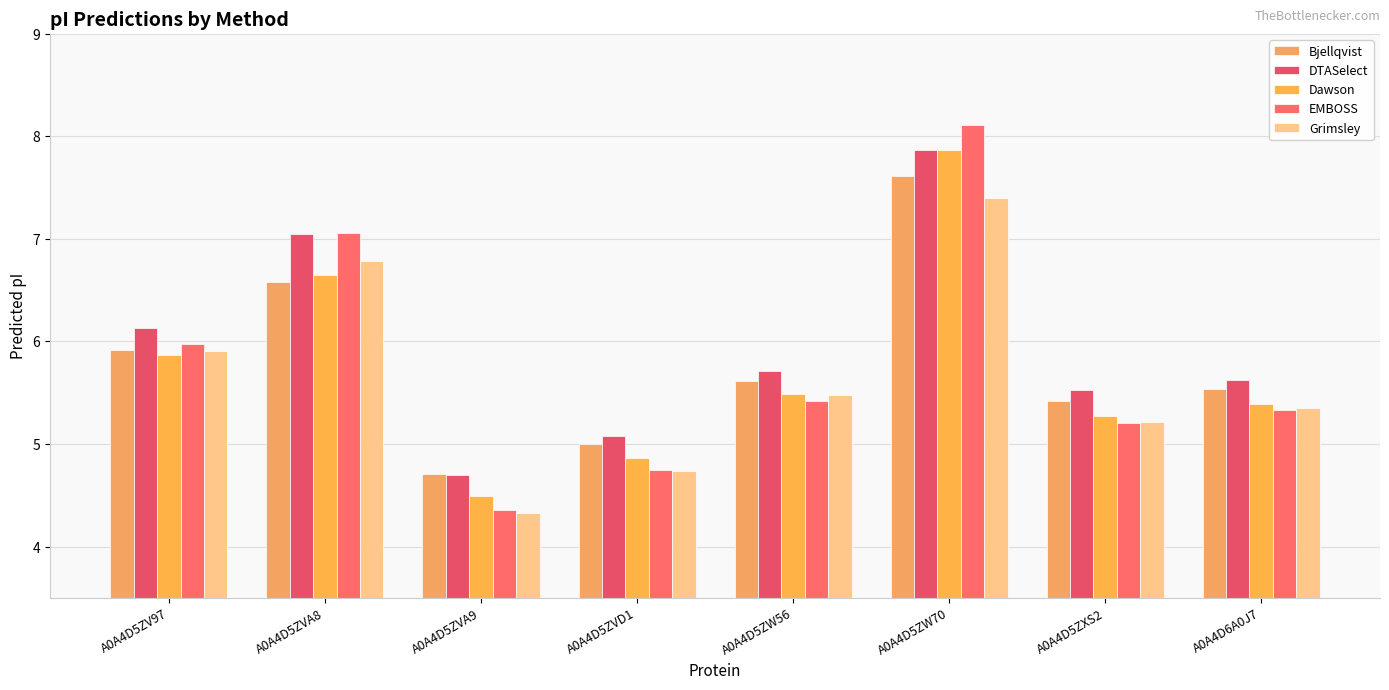

What is the minimum value shown in the chart?

4.3